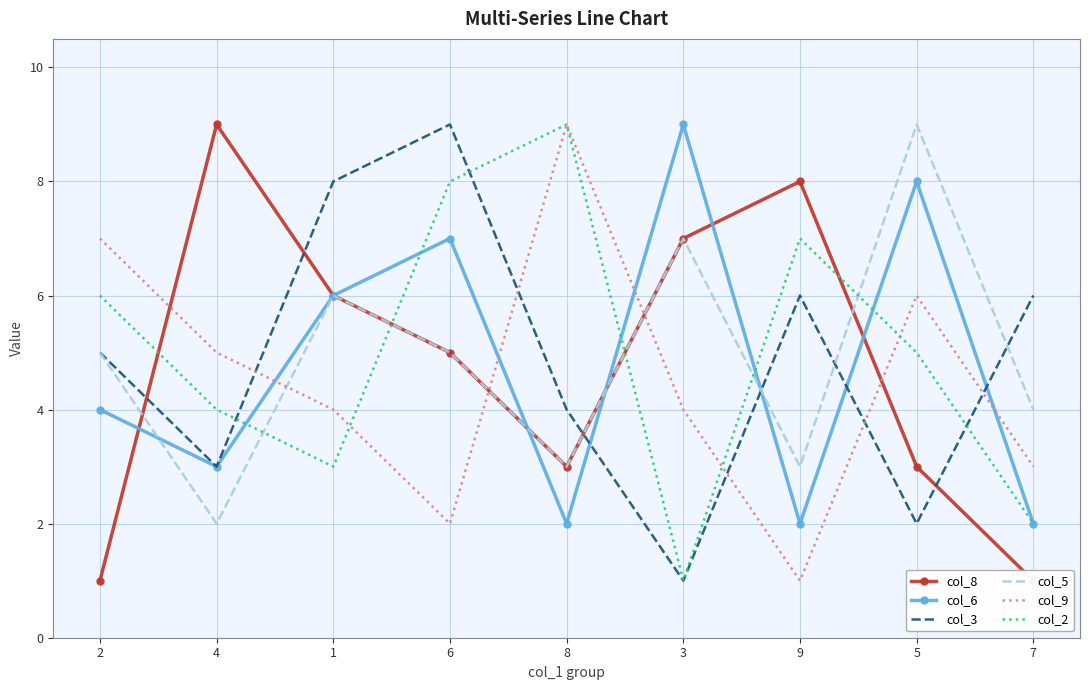

What is the highest value of the col_2 series?

9